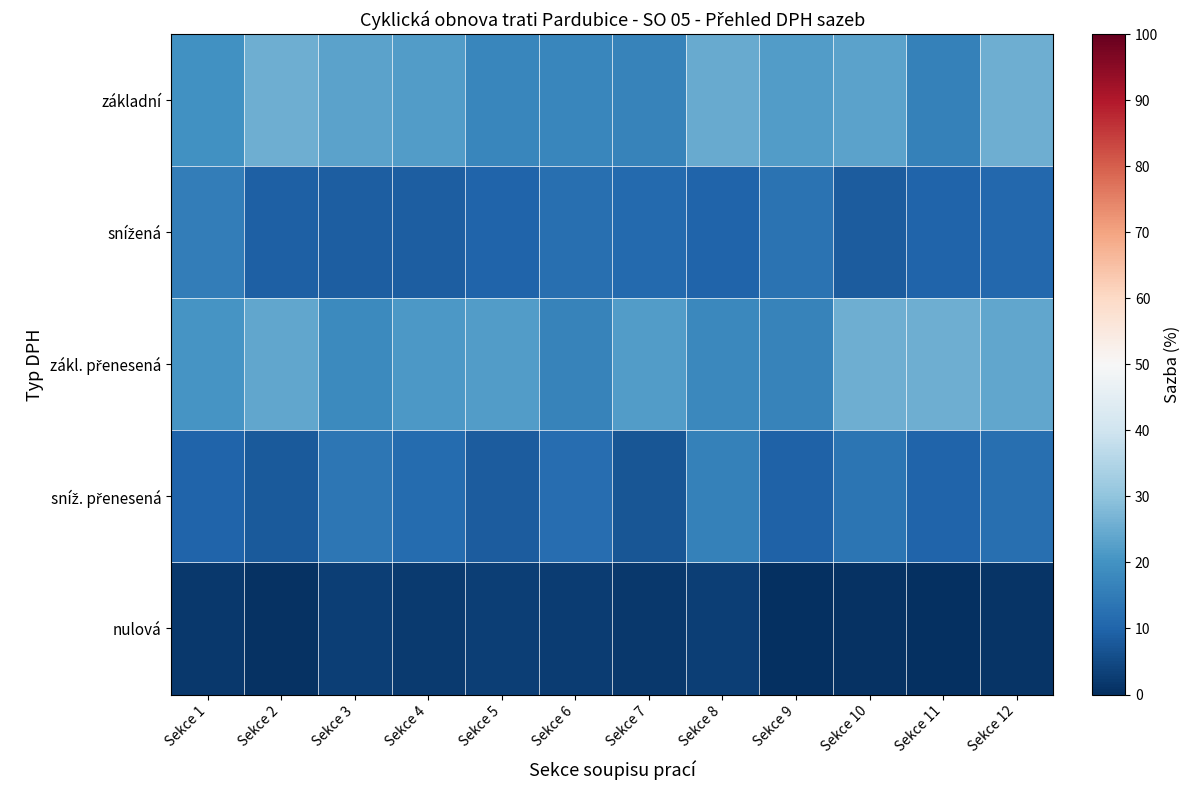

At how many categories does at least one series exceed 5?

12